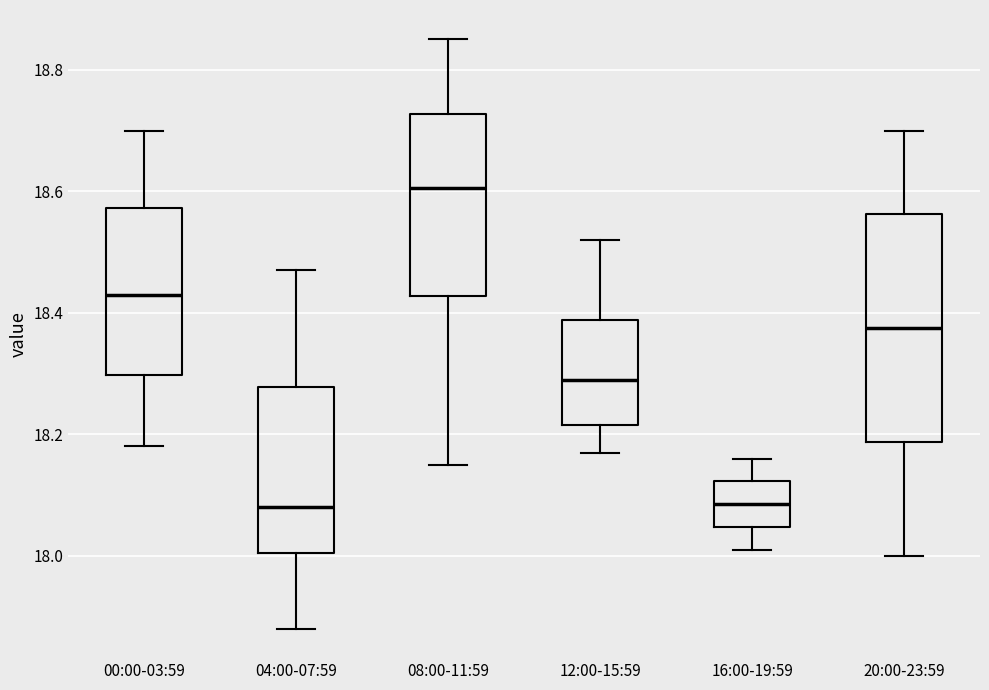

Reading left to right, transcribe this box plot: for each box, give where its median line is, the range the box spans, and where its two whiskers end, as read against the y-axis. The values are not printed on the chart, so give them approximately, as read against the axis.

00:00-03:59: median 18.44, box 18.30 to 18.58, whiskers 18.18 to 18.70
04:00-07:59: median 18.08, box 18.00 to 18.28, whiskers 17.88 to 18.48
08:00-11:59: median 18.60, box 18.42 to 18.72, whiskers 18.16 to 18.86
12:00-15:59: median 18.30, box 18.22 to 18.38, whiskers 18.18 to 18.52
16:00-19:59: median 18.08, box 18.04 to 18.12, whiskers 18.02 to 18.16
20:00-23:59: median 18.38, box 18.18 to 18.56, whiskers 18.00 to 18.70